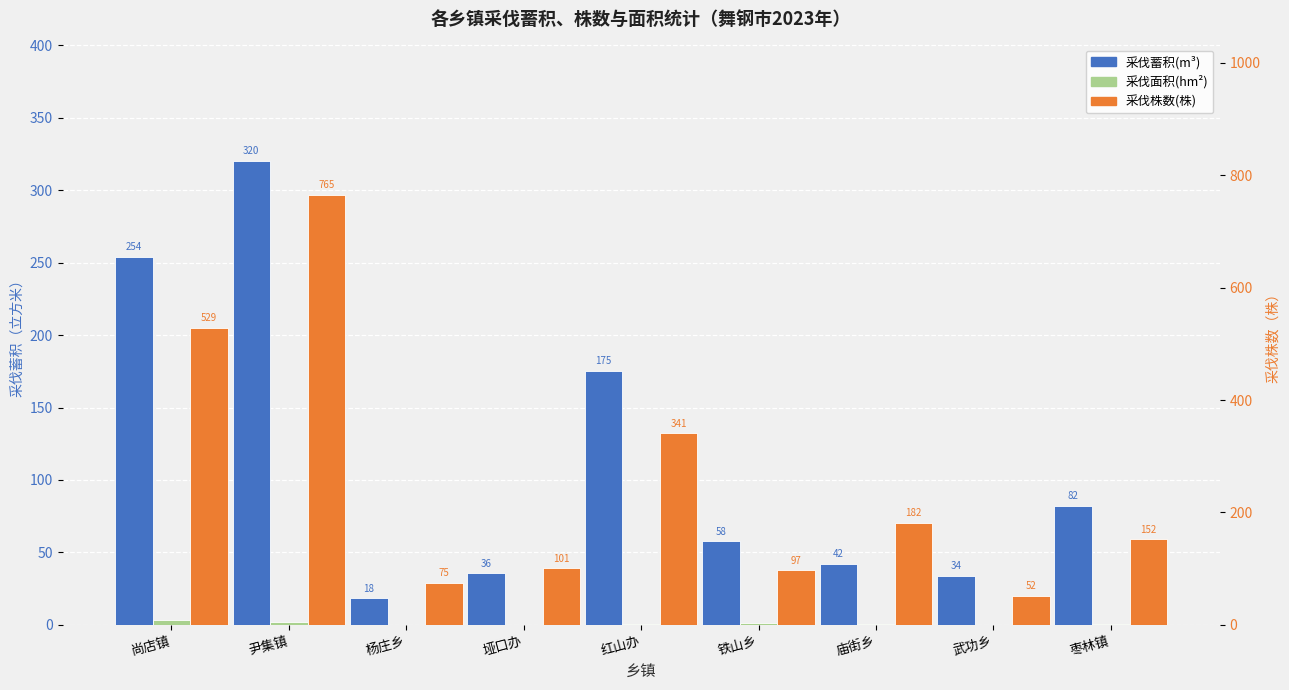

What are all the series names shown in the legend?

采伐蓄积(m³), 采伐面积(hm²), 采伐株数(株)